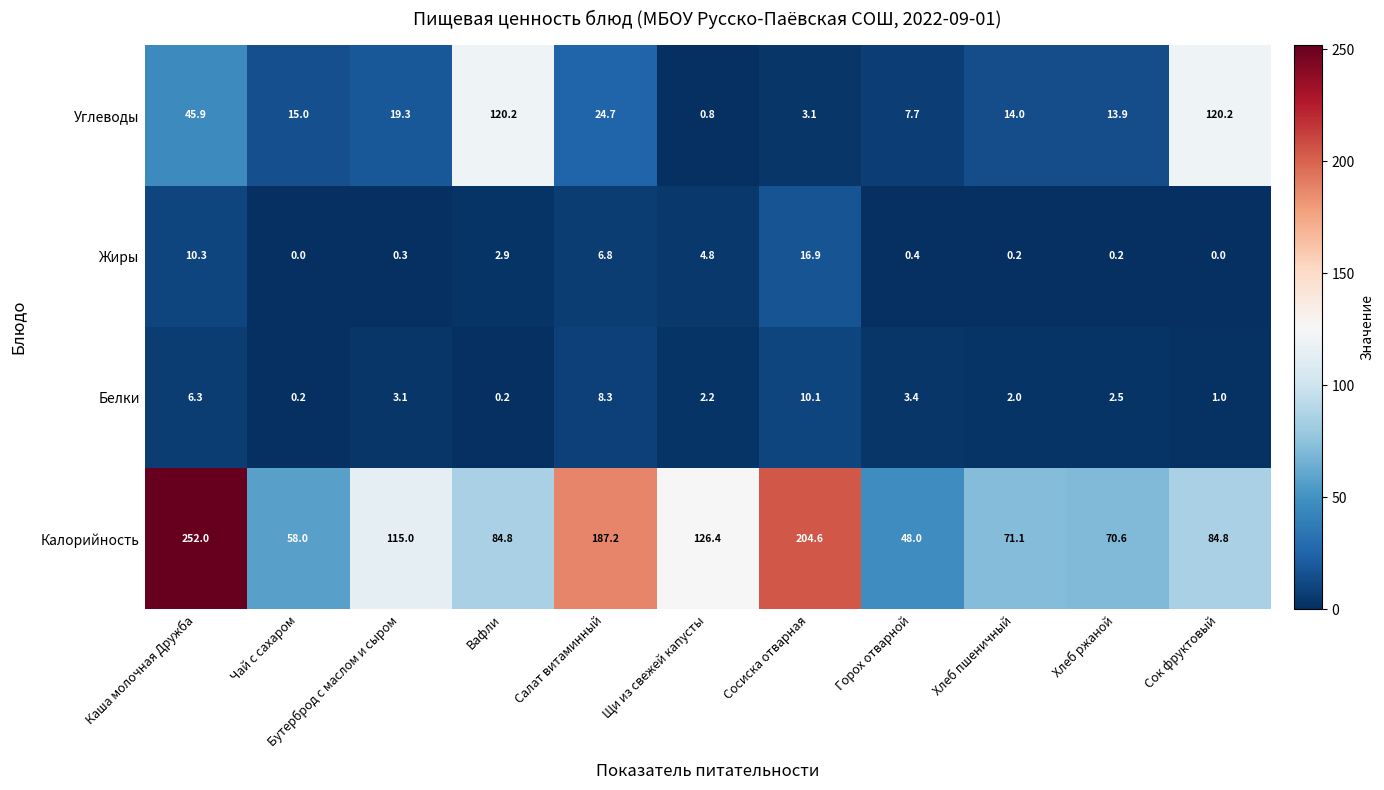

At which label is Белки closest to 5?

Каша молочная Дружба